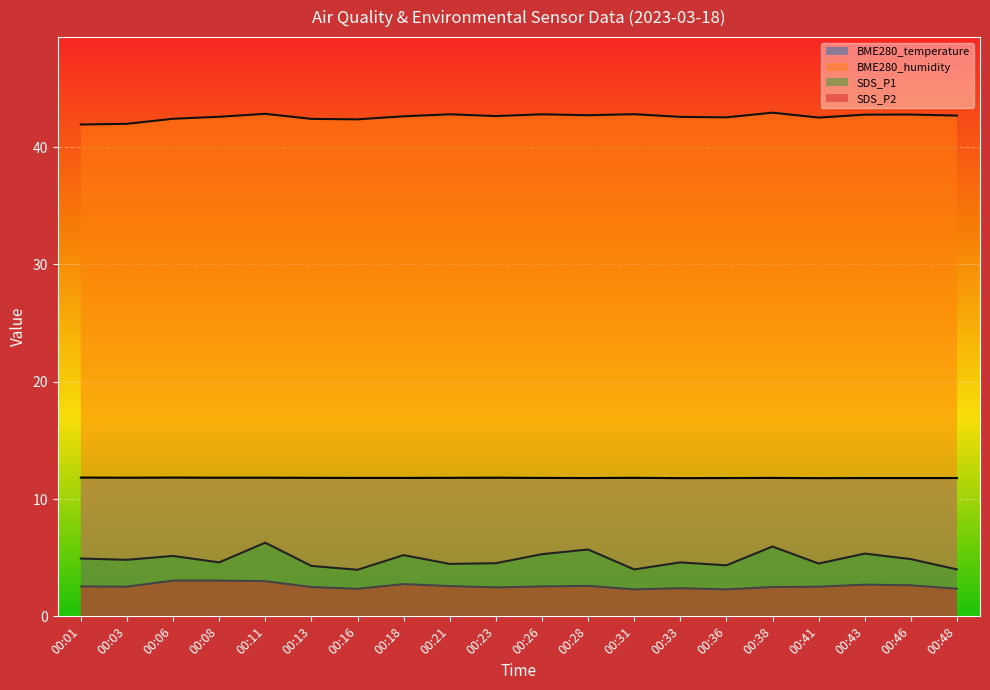

Rank the series at 00:46 from highest to lowest value.

BME280_humidity, BME280_temperature, SDS_P1, SDS_P2